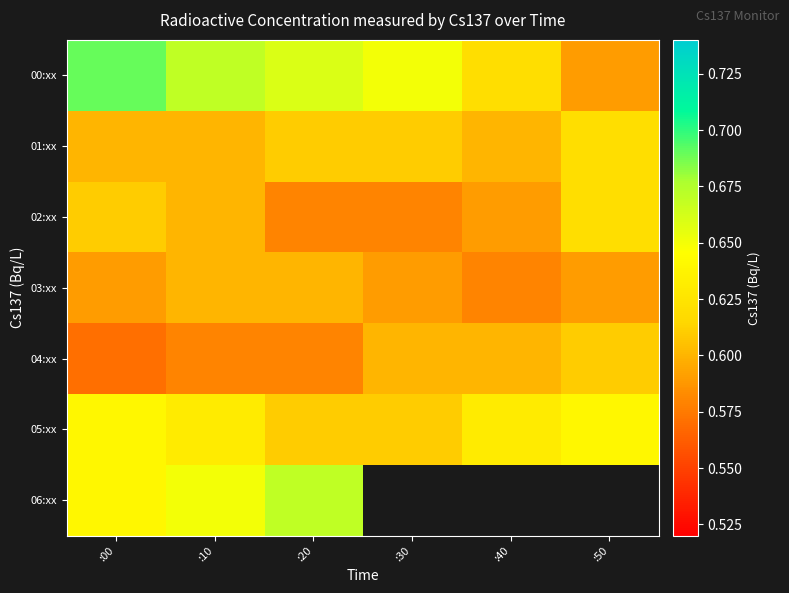

Which series has the largest range (max minus min)?

00:xx